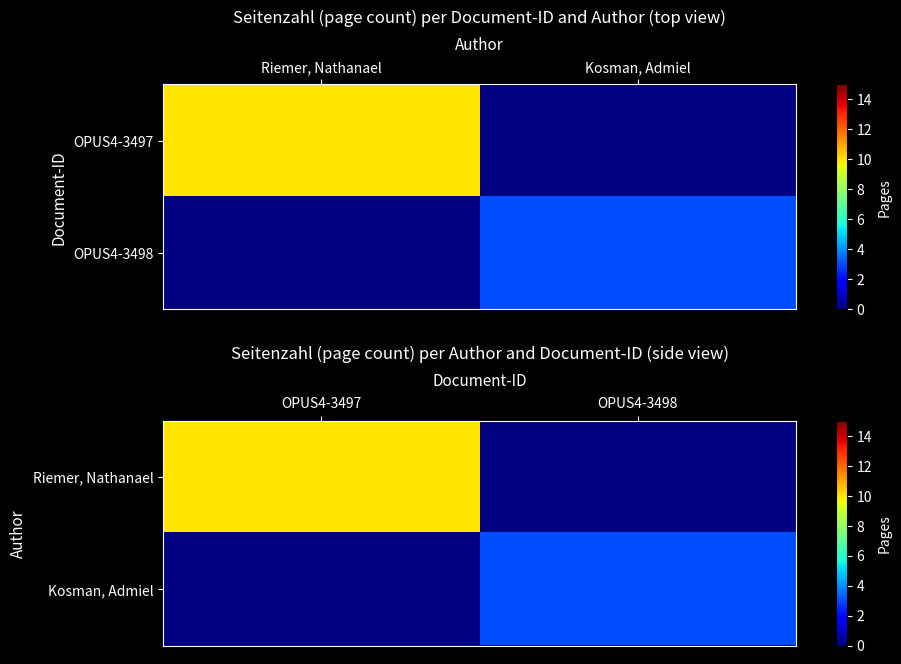

Which has a higher value, OPUS4-3498 or OPUS4-3497?

OPUS4-3497